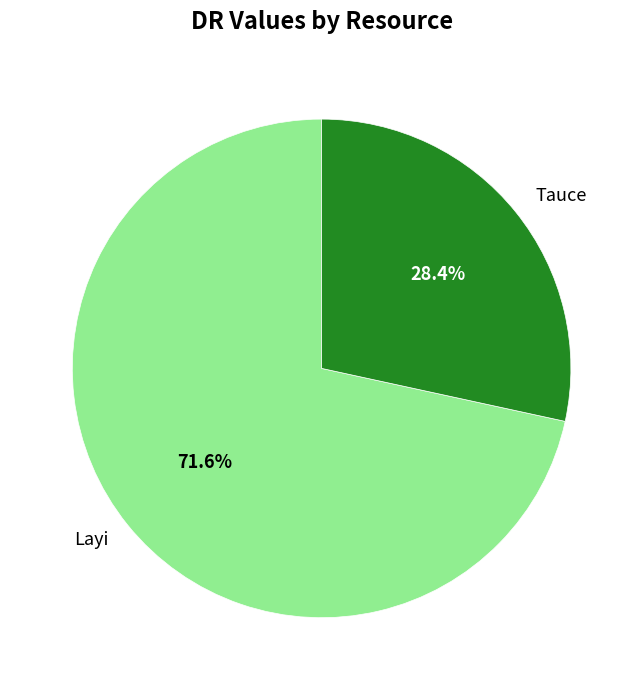

Is it true that Tauce is 28% of the pie?

True